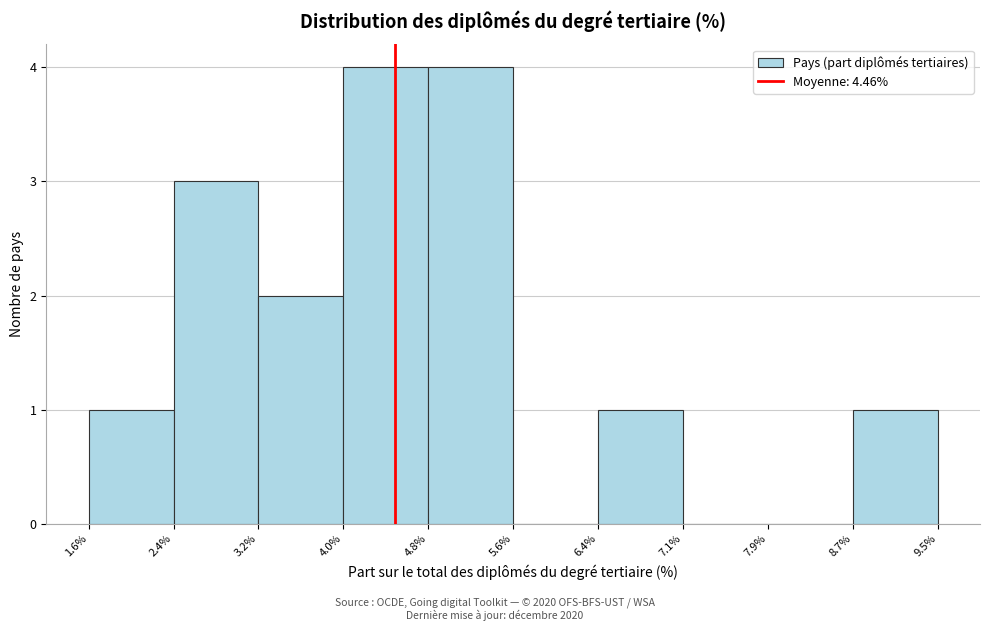

How tall is the bar that spans 4.0% to 4.8% on the x-axis? The values are not printed on the chart, so give them approximately, as read against the axis.

4